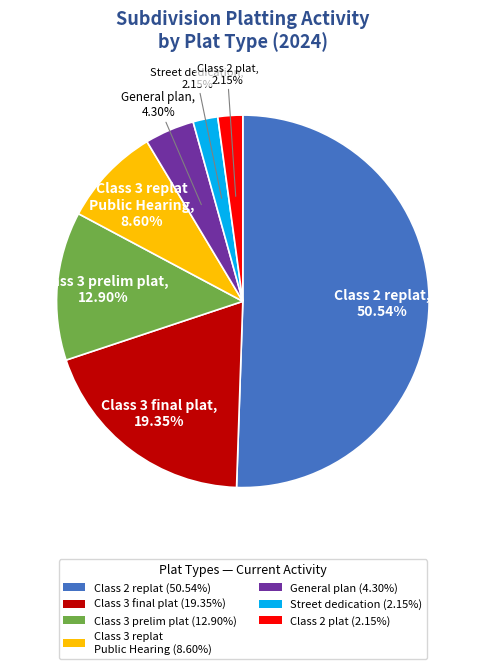

What is the ratio of the value at Class 3 prelim plat (12.90%) to the value at Class 3 replat Public Hearing (8.60%)?

1.5